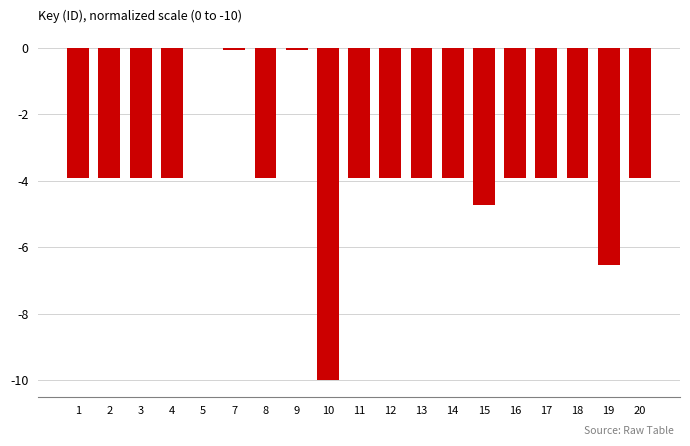

The value at 11 is -3.9. True or false?

True